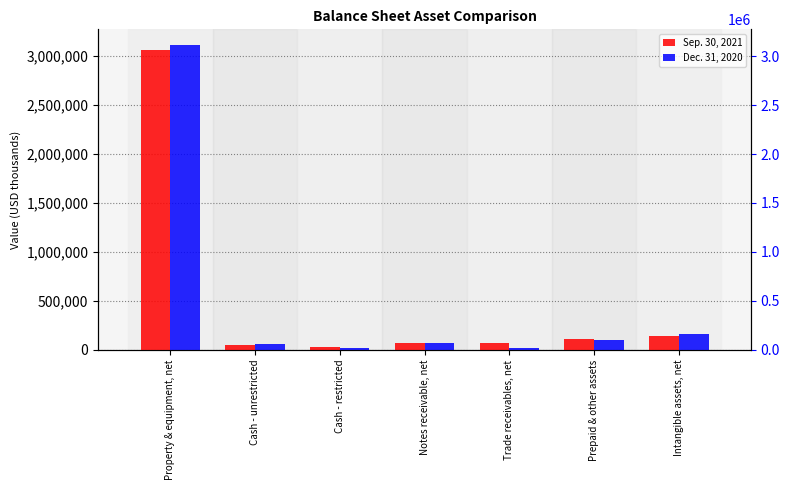

The Dec. 31, 2020 series shows 3117247 at Property & equipment, net. True or false?

True